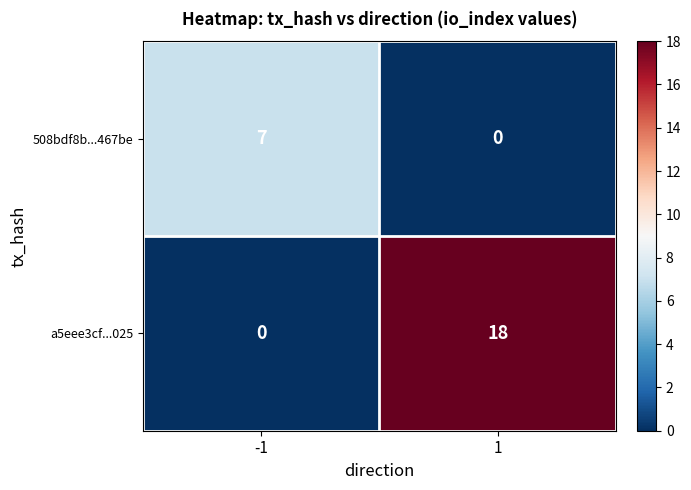

What is the spread (max minus min) of values at -1?

7